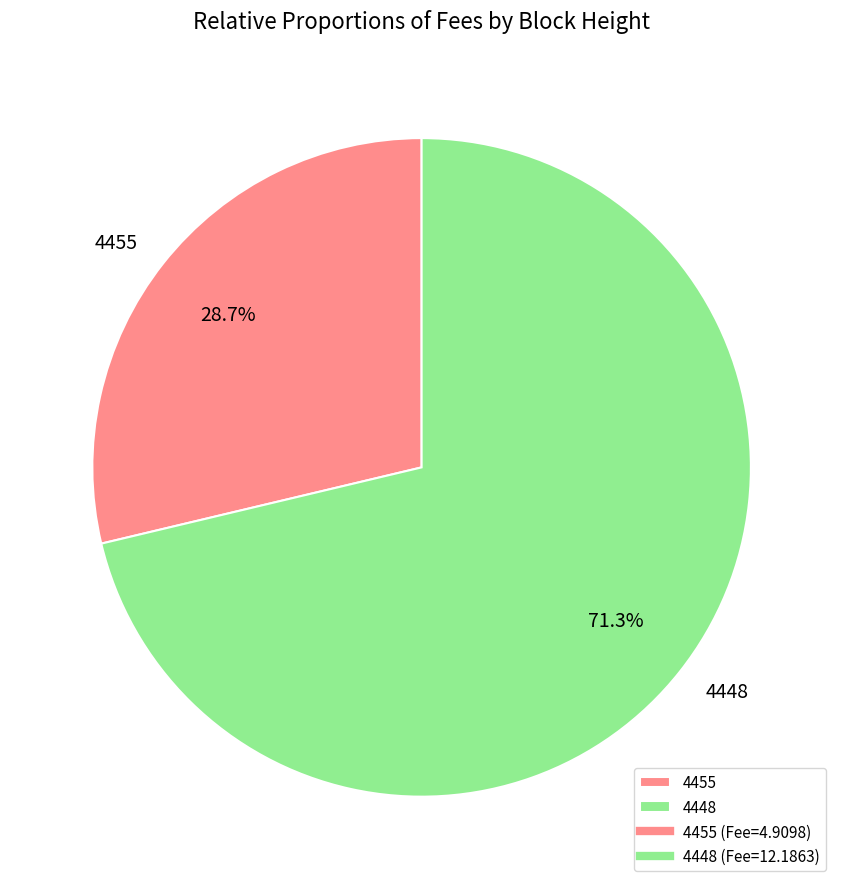

How many segments does this pie chart have?

2